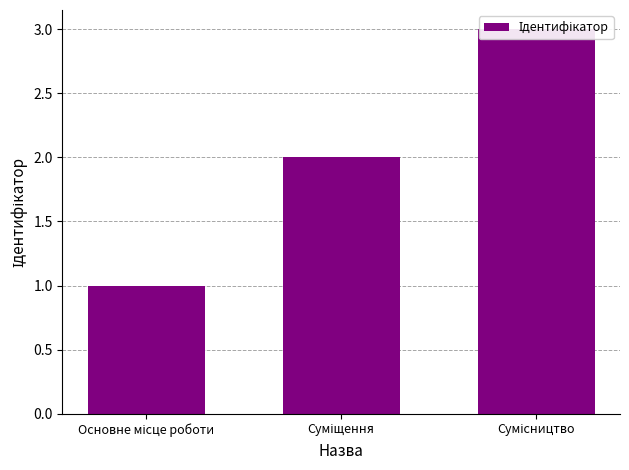

What is the difference between the values at Суміщення and Сумісництво?

1